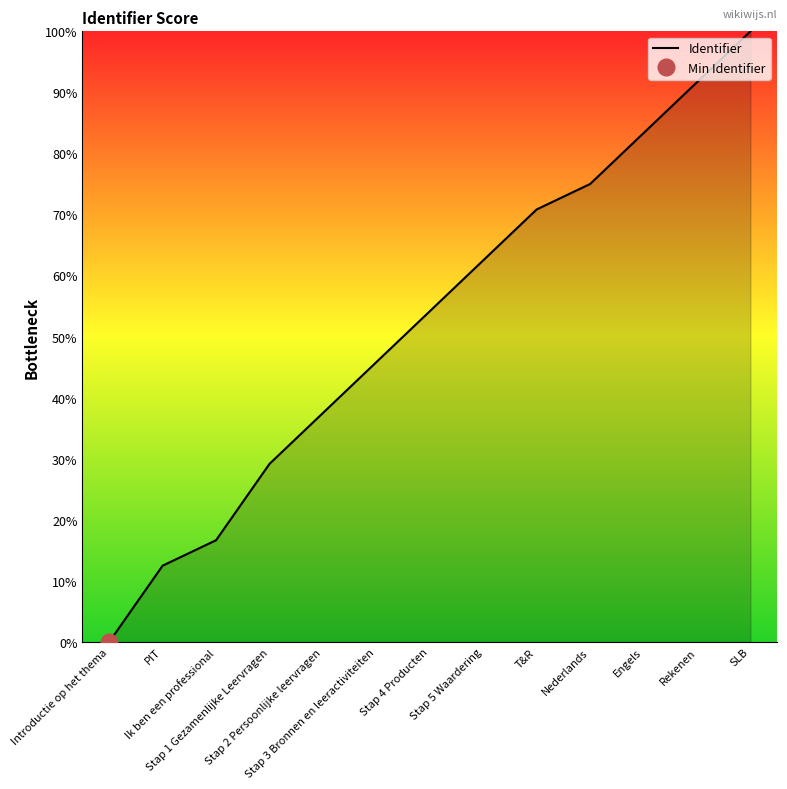

Where does the data first go above 54?

Stap 4 Producten